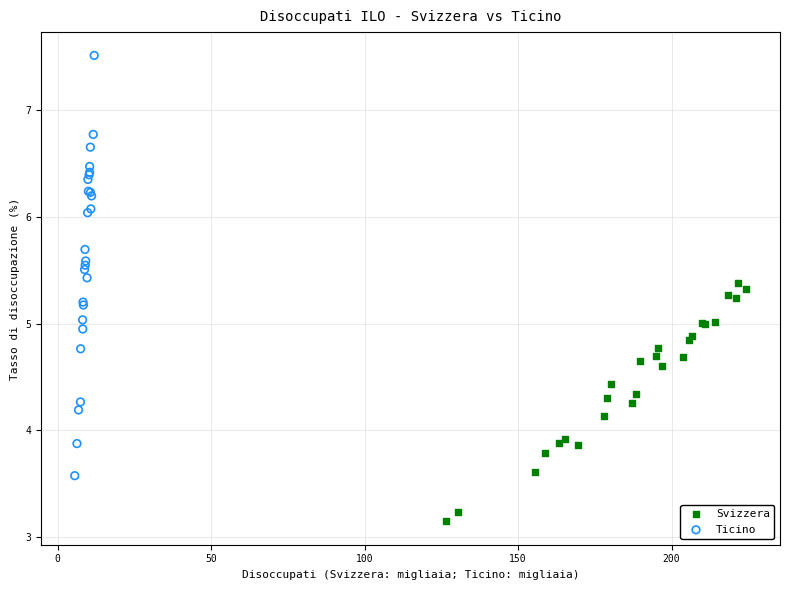

Which series reaches the maximum Y coordinate?

Ticino